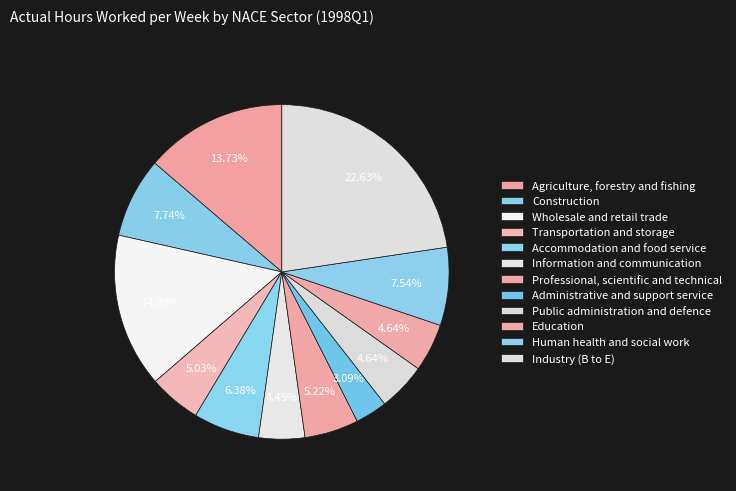

To the nearest percent, what is the difference between the Professional, scientific and technical and Administrative and support service slice percentages?

2%